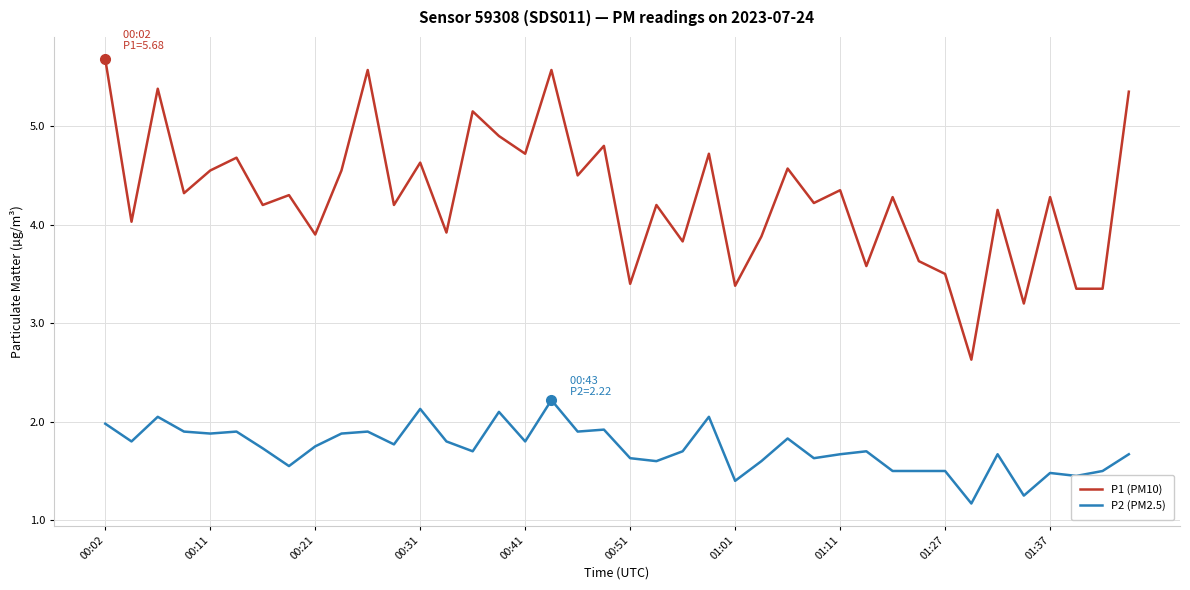

True or false: P1 (PM10) and P2 (PM2.5) intersect in this chart.

False